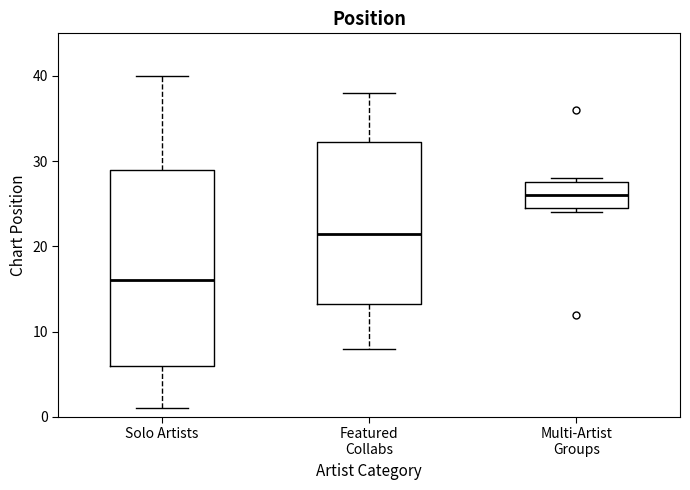

Which box is the tallest, from its lower edge to its upper edge?

Solo Artists